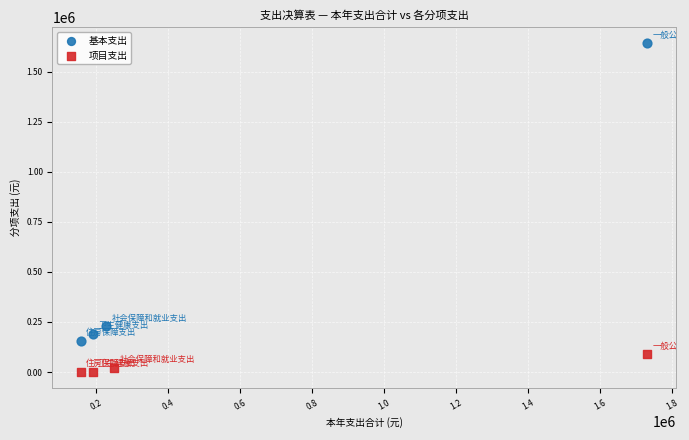

What are all the series names shown in the legend?

基本支出, 项目支出